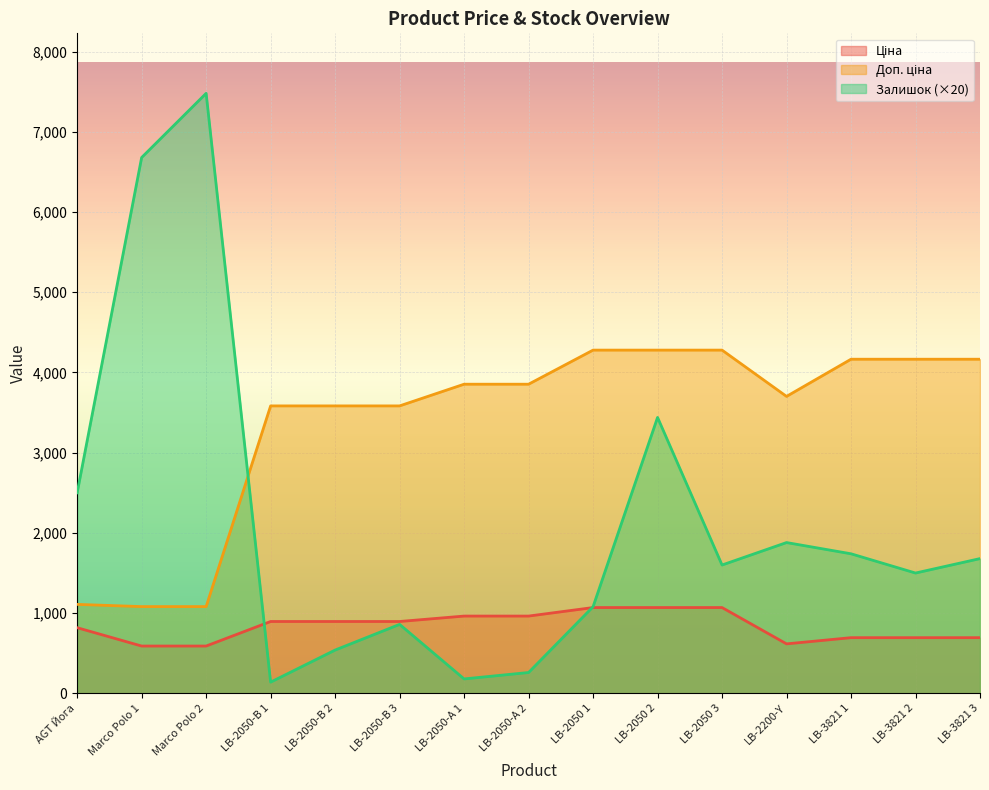

What is the sum of the Залишок values at LB-2050-В 3 and AGT Йога?

3360.0